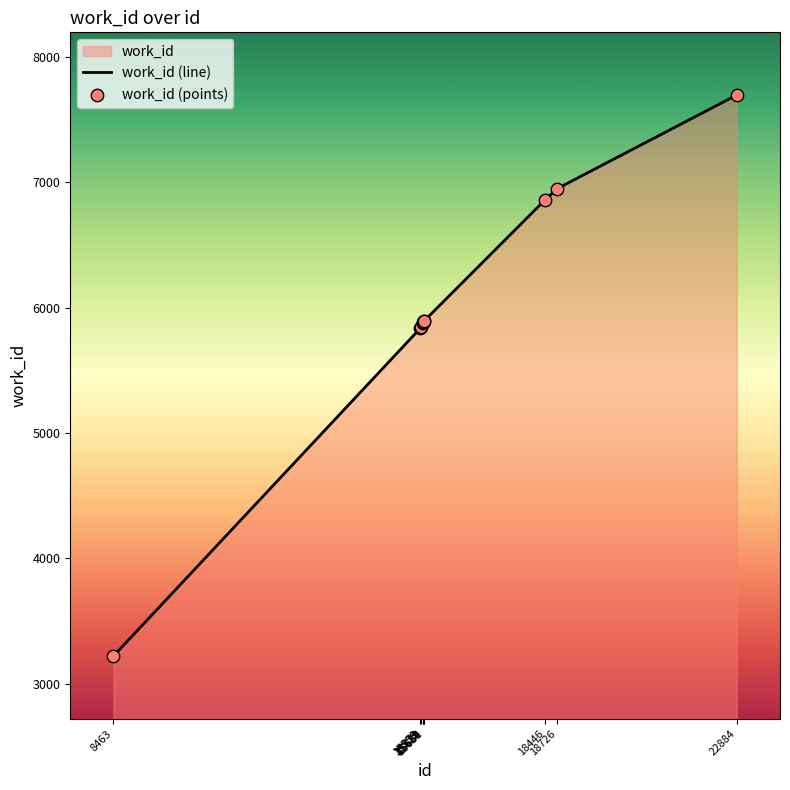

Which series reaches the minimum Y coordinate?

work_id (line)